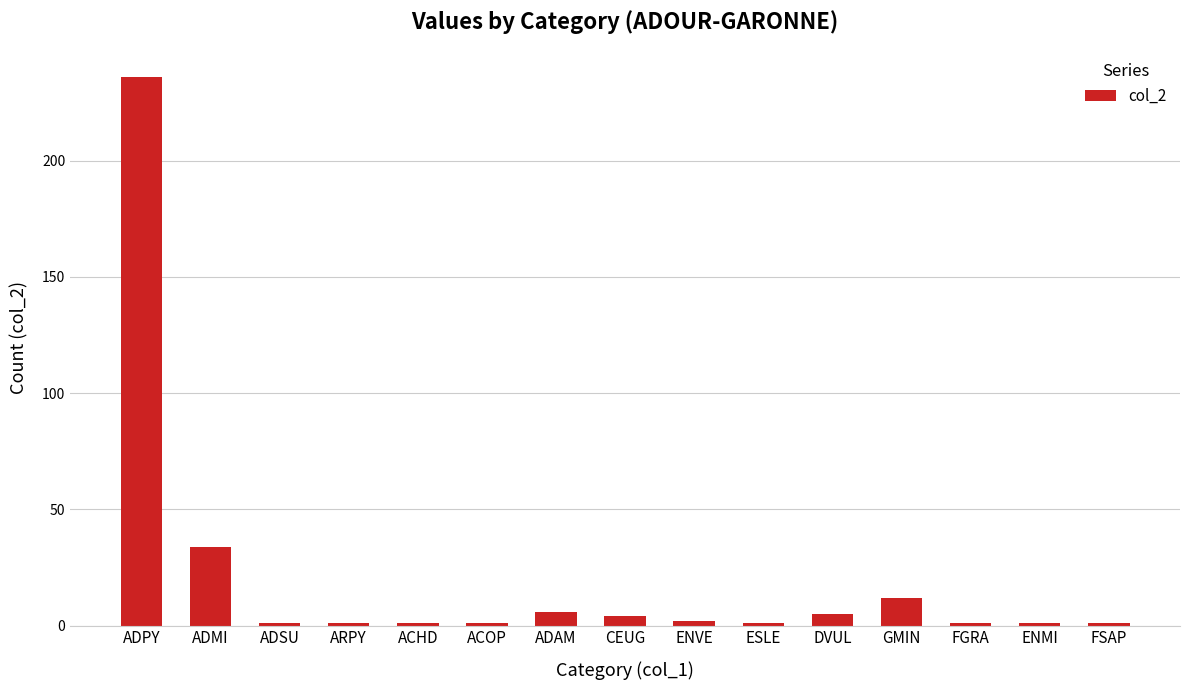

What is the sum of the values at CEUG and ACOP?

5